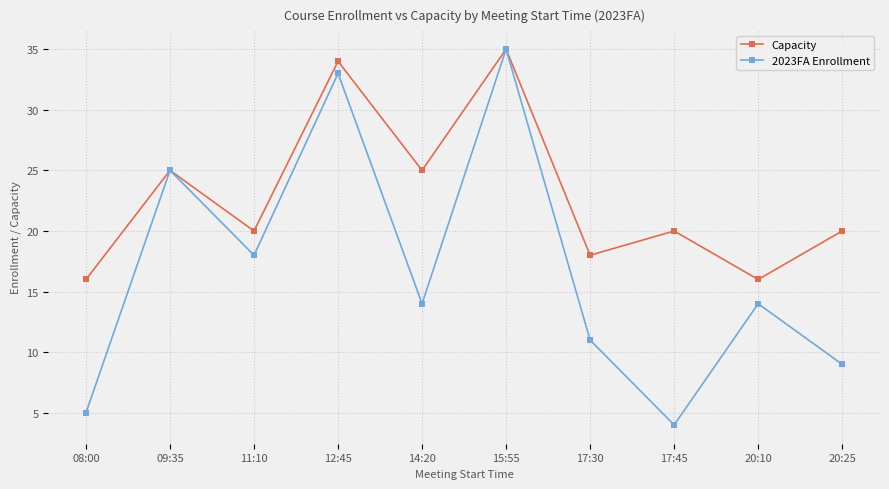

What is the total value across all series at 17:30?

29